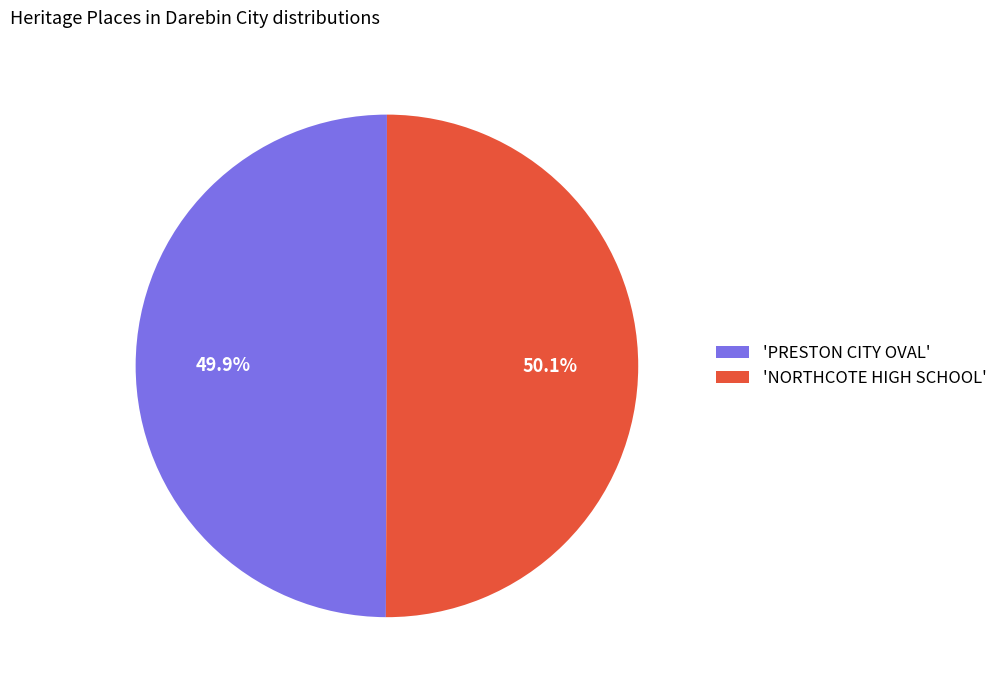

What is the ratio of the value at 'PRESTON CITY OVAL' to the value at 'NORTHCOTE HIGH SCHOOL'?

1.0